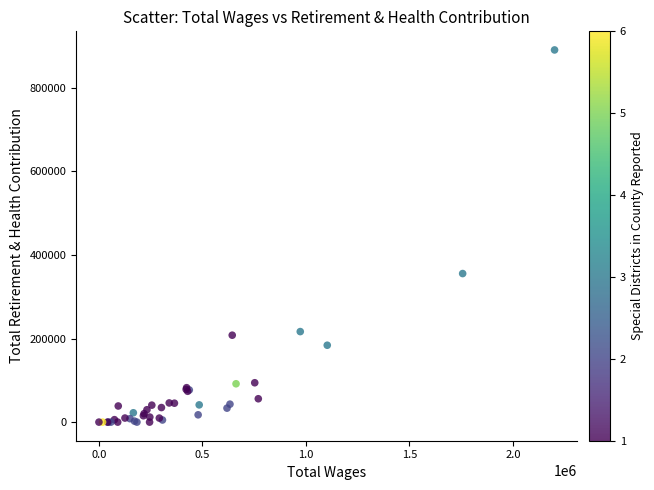

What Y value in the scatter plot is closest to 445315?

355507